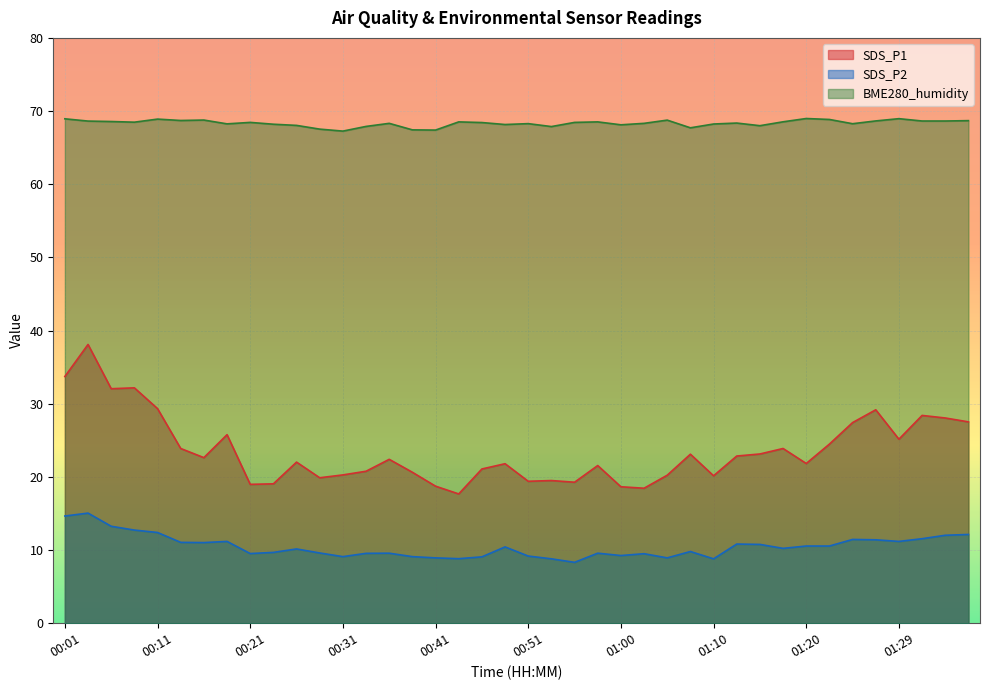

What is the approximate value of BME280_humidity at 01:05?

68.8